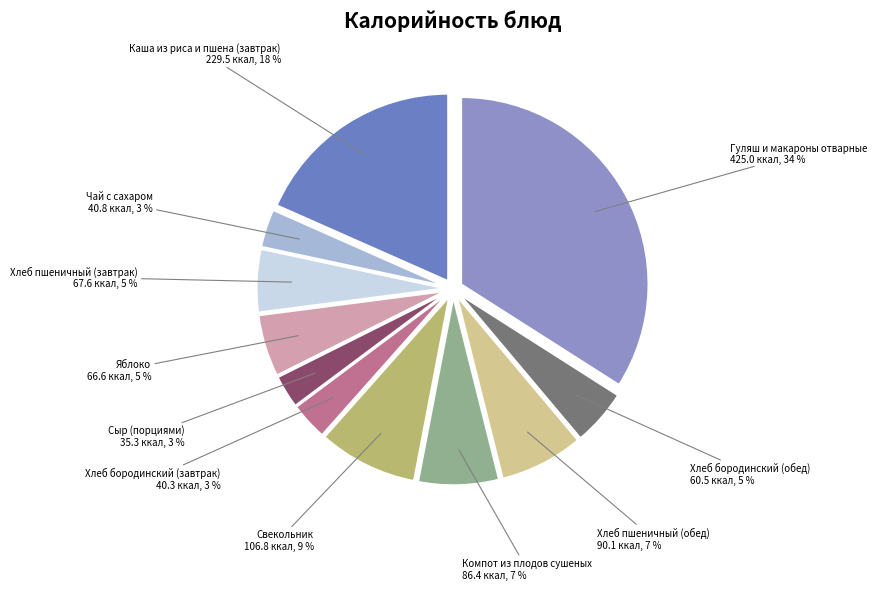

To the nearest percent, what portion does Каша из риса и пшена (завтрак) represent?

18%